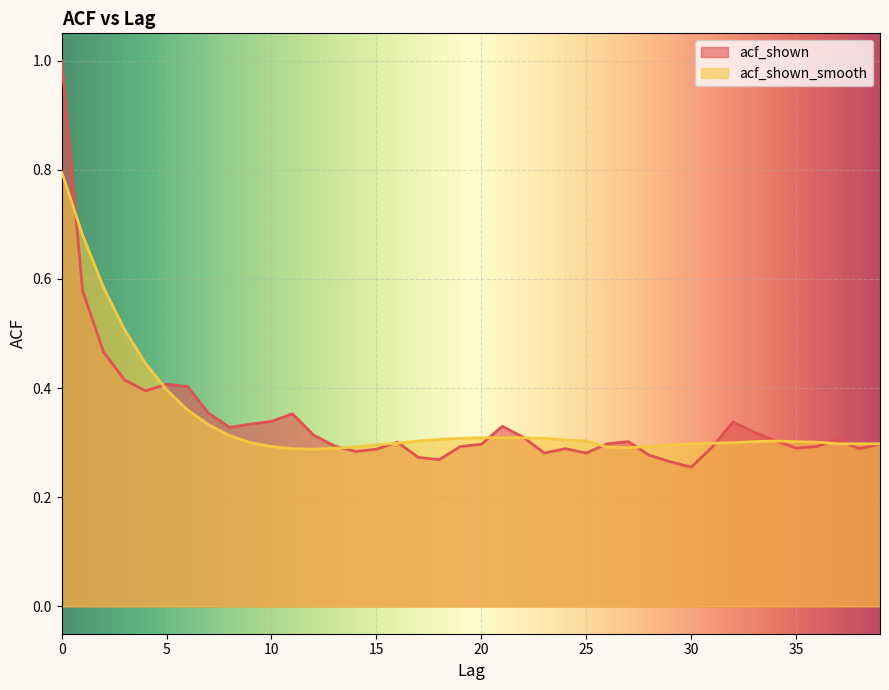

Where is the first local maximum for acf_shown?

5